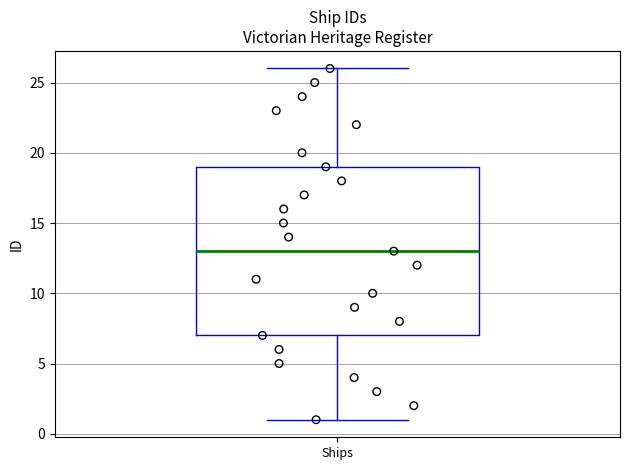

Transcribe this box plot: give where the median line is, the range the box spans, and where the two whiskers end, as read against the y-axis. The values are not printed on the chart, so give them approximately, as read against the axis.

median 13, box 7 to 19, whiskers 1 to 26